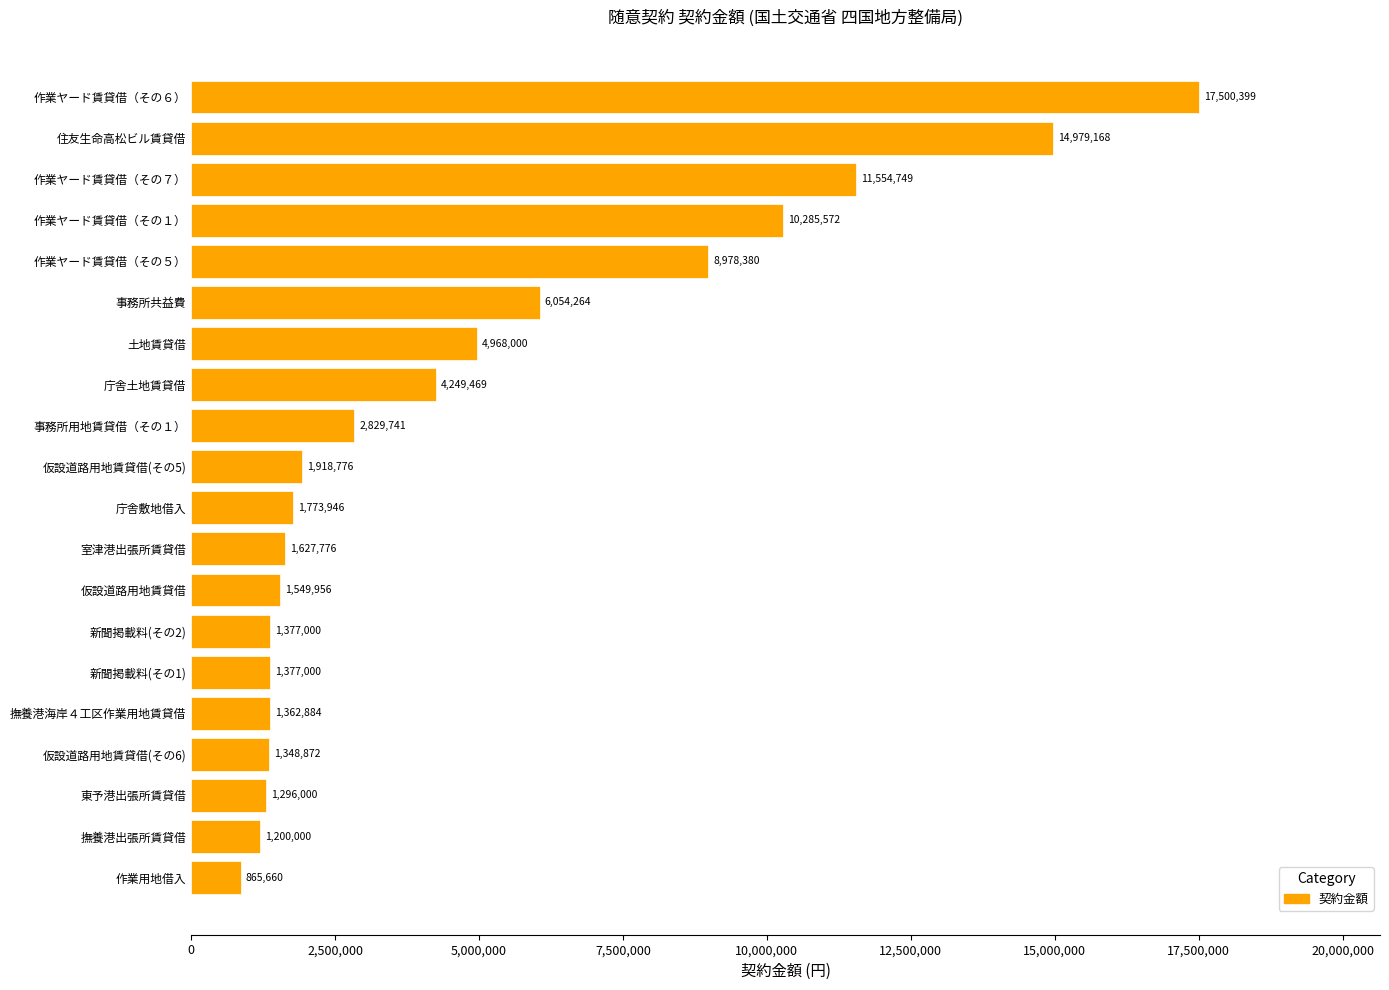

Count the number of categories in the chart.

20